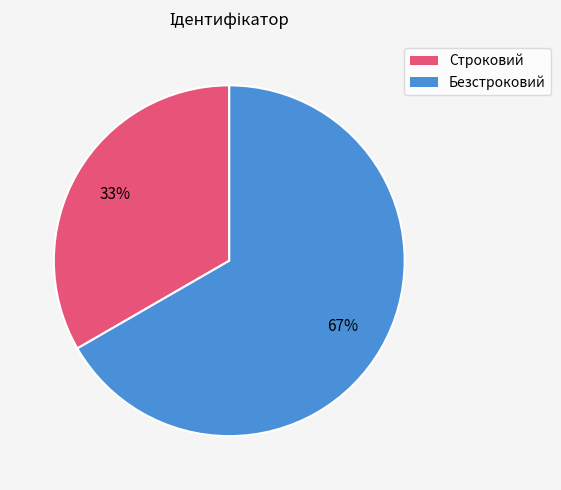

True or false: Безстроковий accounts for 55% of the total.

False